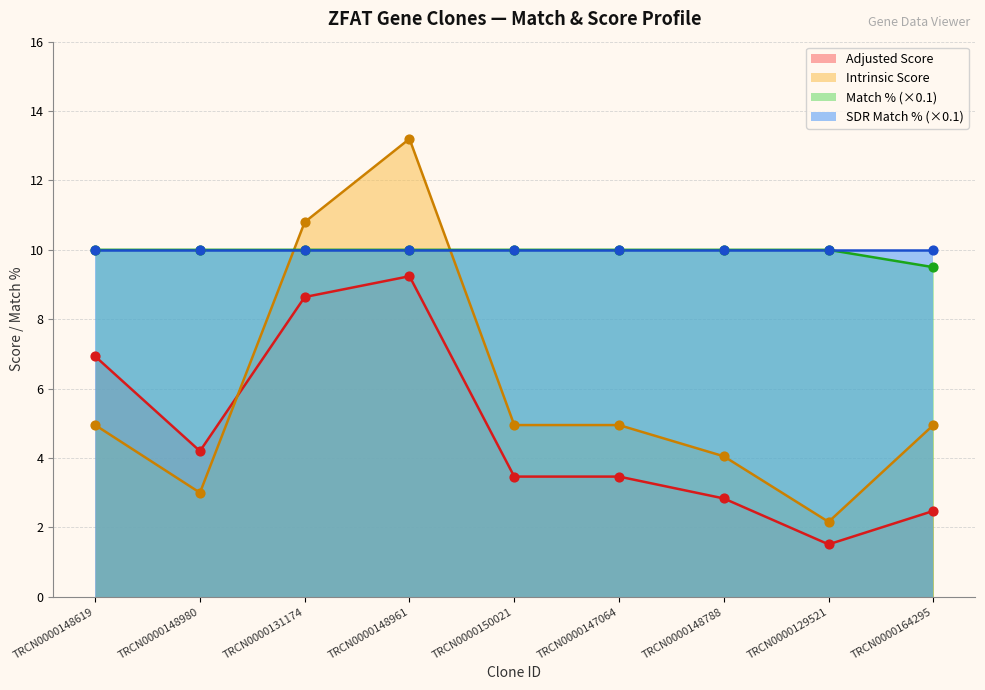

At which category is the sum across all series the highest?

TRCN0000148961